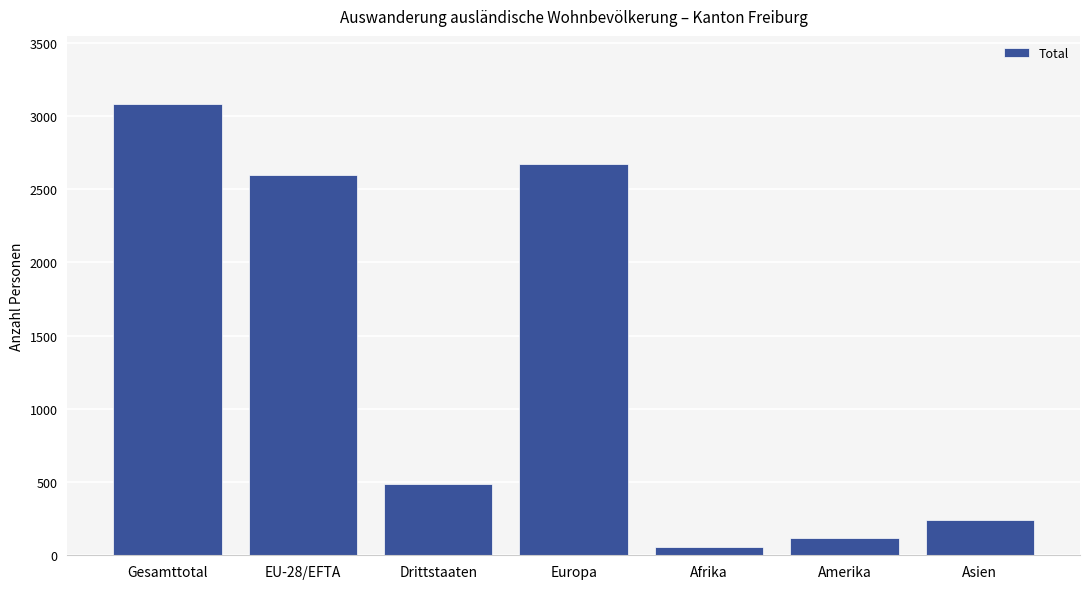

Between Amerika and Gesamttotal, which is larger?

Gesamttotal